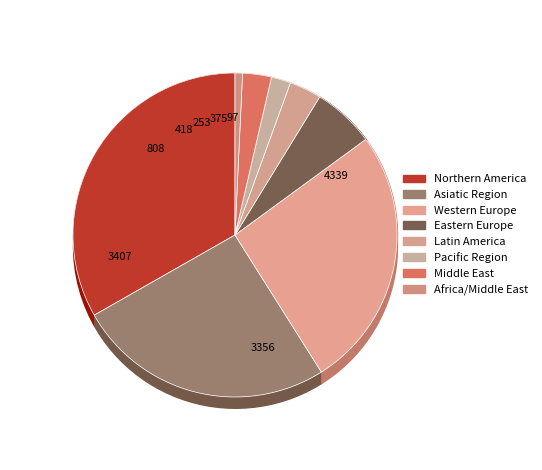

How many segments does this pie chart have?

8